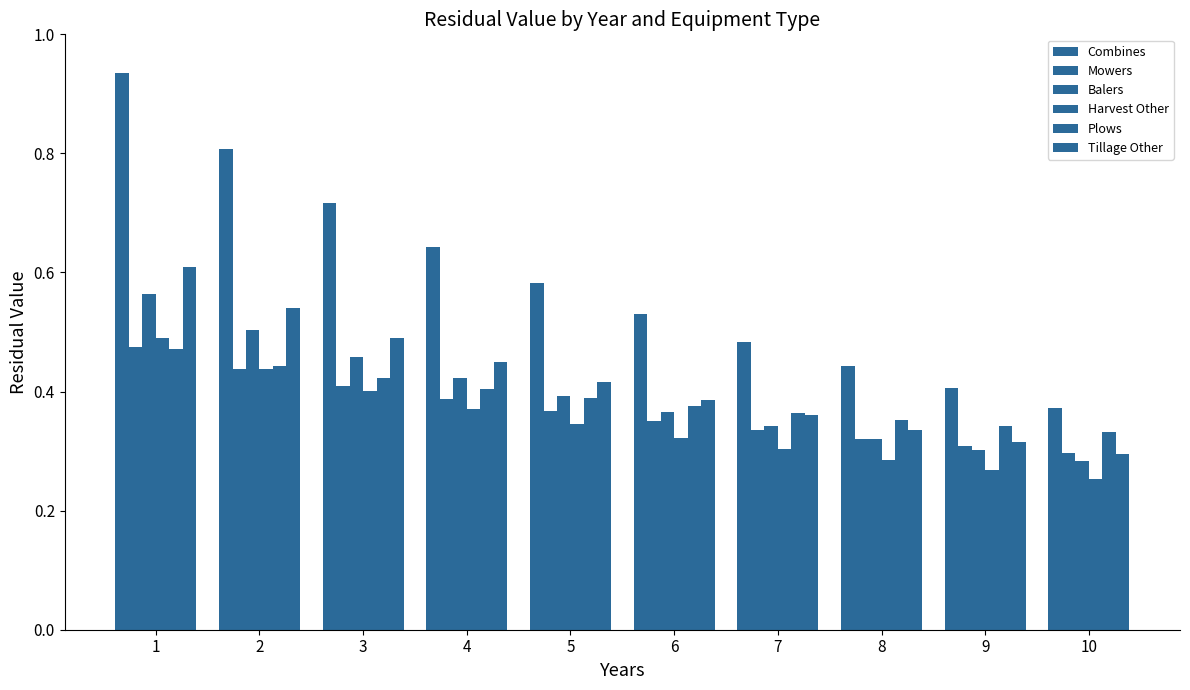

Does the chart contain any negative values?

No